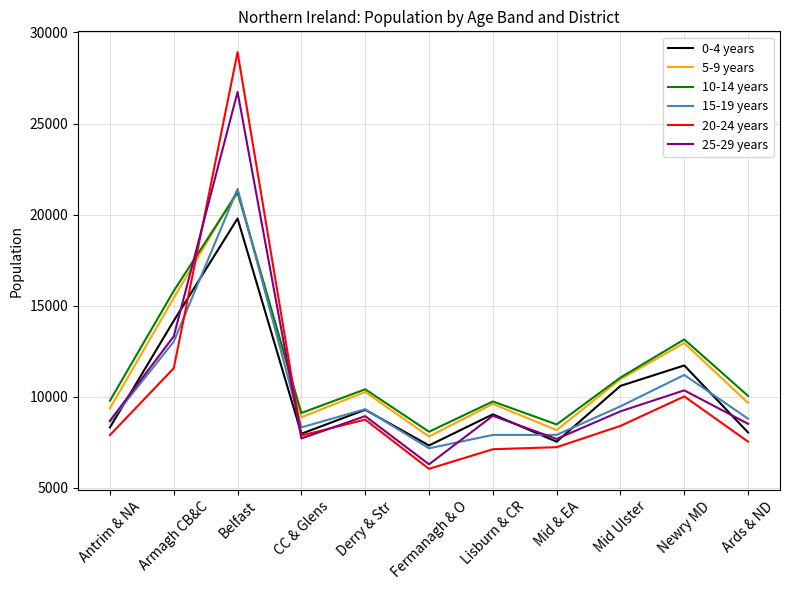

After their last crossing, which series has the higher values: 25-29 years or 5-9 years?

5-9 years